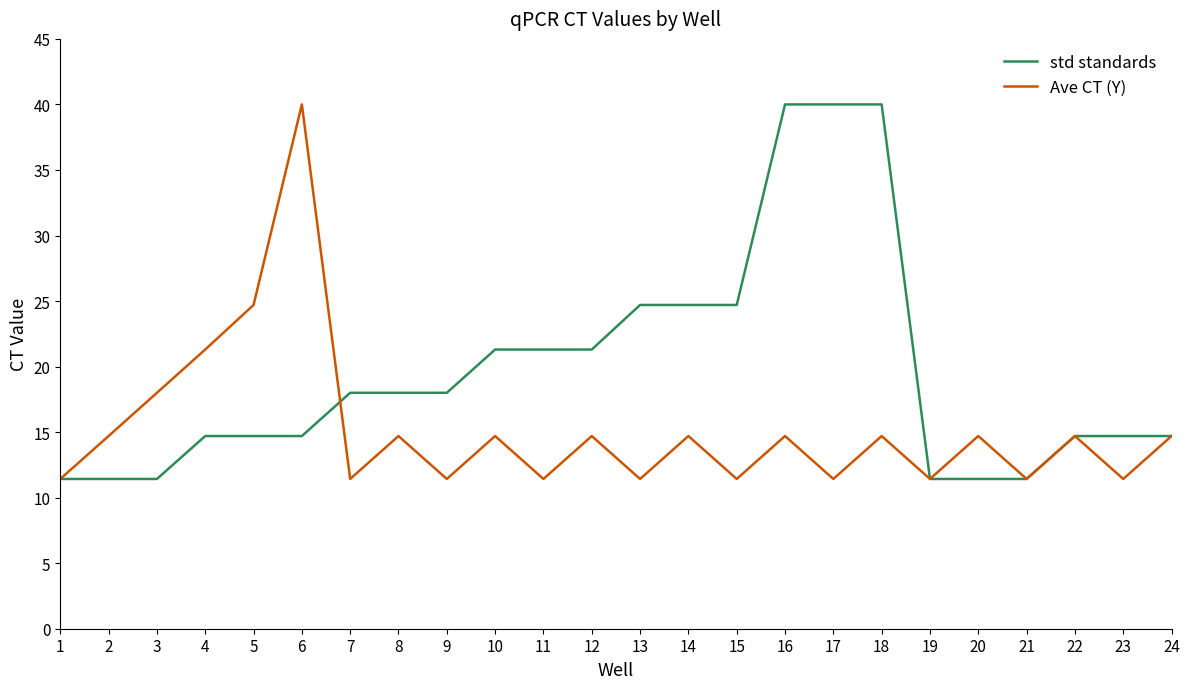

Reading left to right, transcribe all the data shown in this chart.

std standards: 1=11.4	2=11.4	3=11.4	4=14.7	5=14.7	6=14.7	7=18.0	8=18.0	9=18.0	10=21.3	11=21.3	12=21.3	13=24.7	14=24.7	15=24.7	16=40.0	17=40.0	18=40.0	19=11.4	20=11.4	21=11.4	22=14.7	23=14.7	24=14.7
Ave CT (Y): 1=11.4	2=14.7	3=18.0	4=21.3	5=24.7	6=40.0	7=11.4	8=14.7	9=11.4	10=14.7	11=11.4	12=14.7	13=11.4	14=14.7	15=11.4	16=14.7	17=11.4	18=14.7	19=11.4	20=14.7	21=11.4	22=14.7	23=11.4	24=14.7